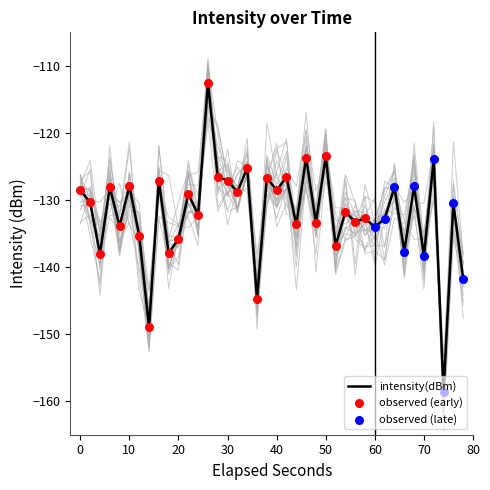

What is the lowest value of the intensity(dBm) series?

-158.6